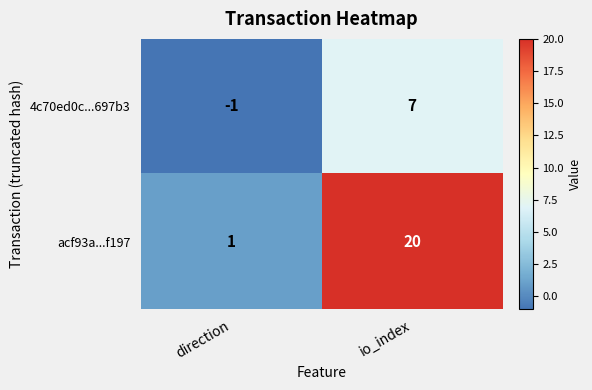

Which series has the largest range (max minus min)?

acf93a...f197